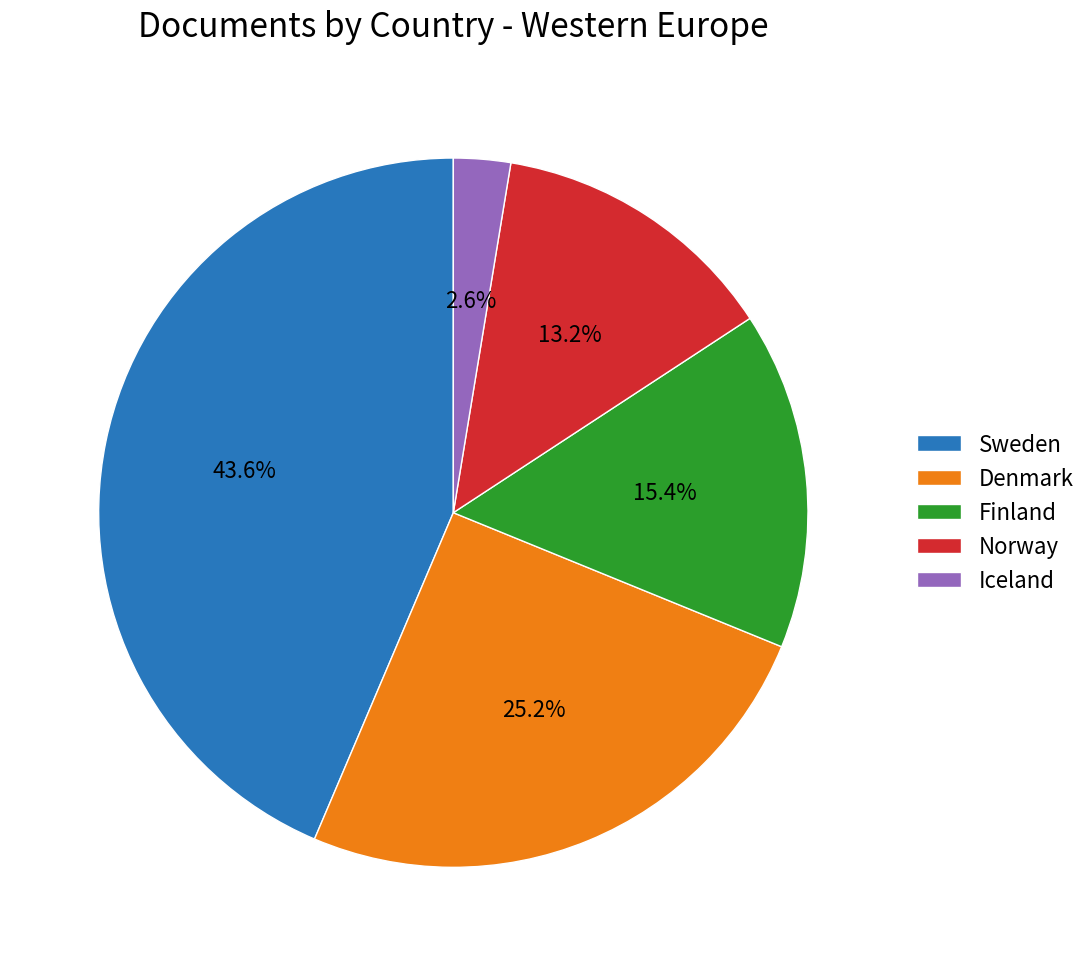

Does any single category account for the majority?

No